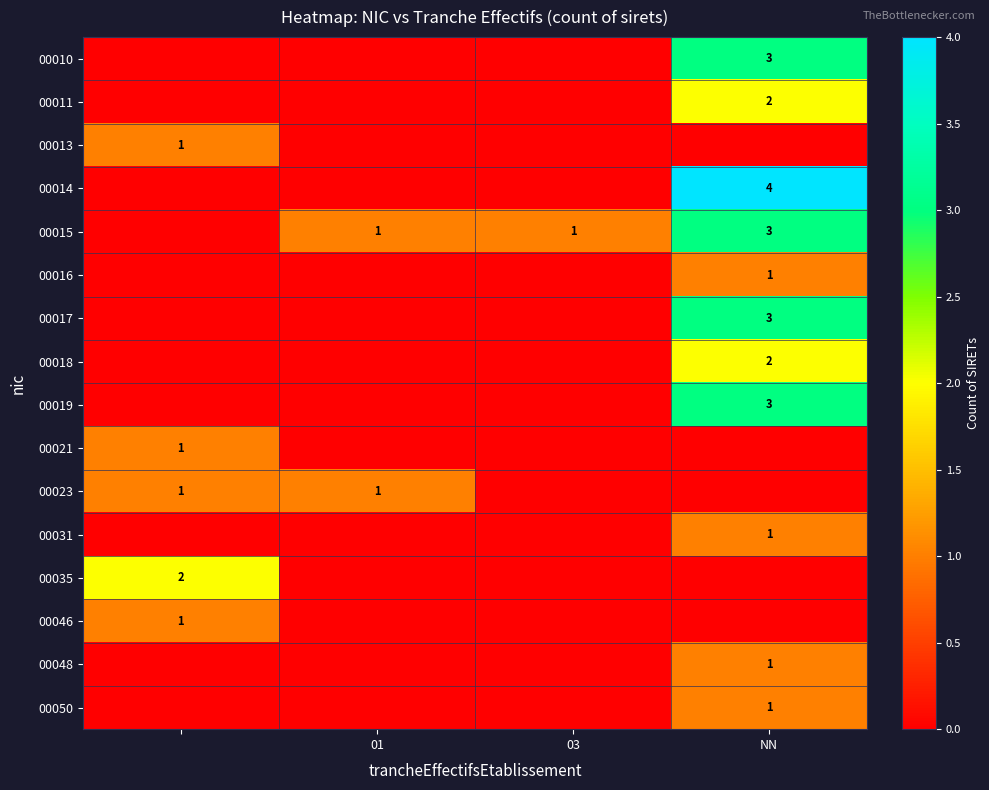

True or false: 00050 has a value of 2 at NN.

False